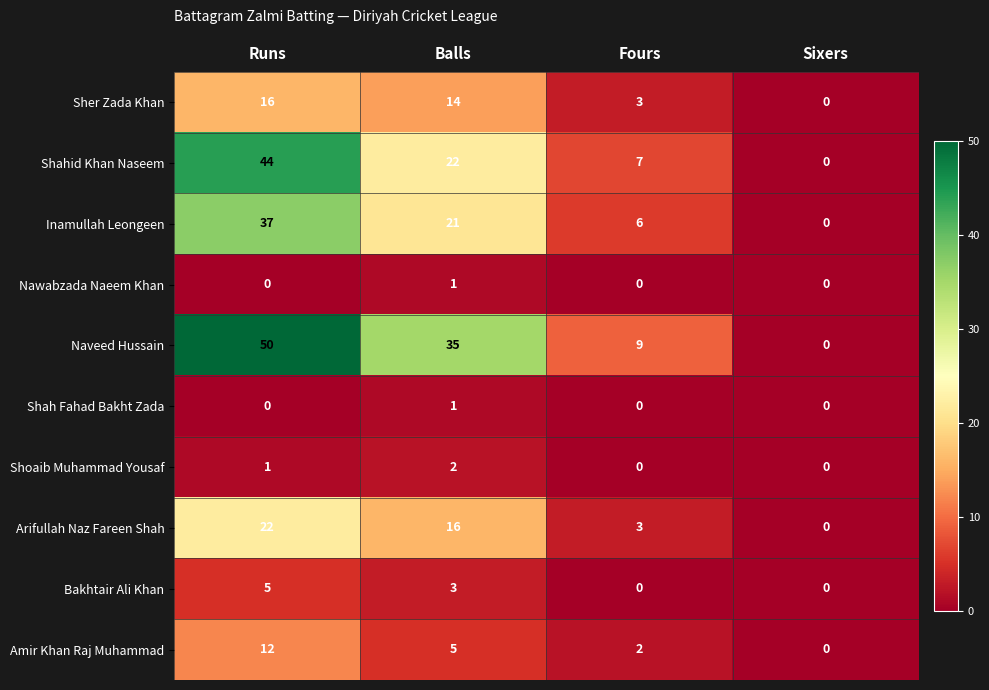

At which label is Inamullah Leongeen closest to 18?

Balls